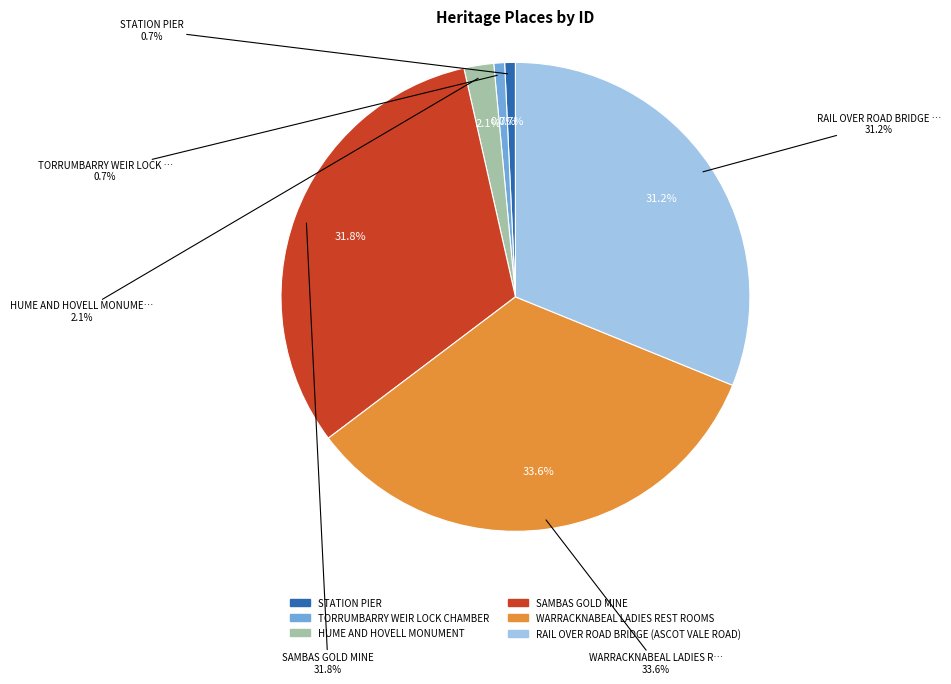

How many segments does this pie chart have?

6